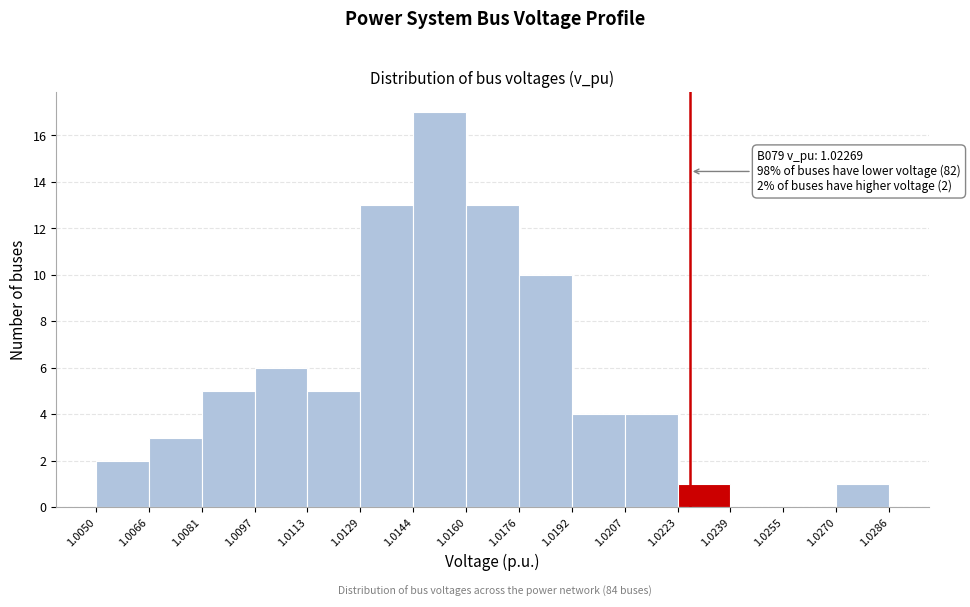

Which range on the x-axis has the tallest bar?

1.0144 to 1.0160